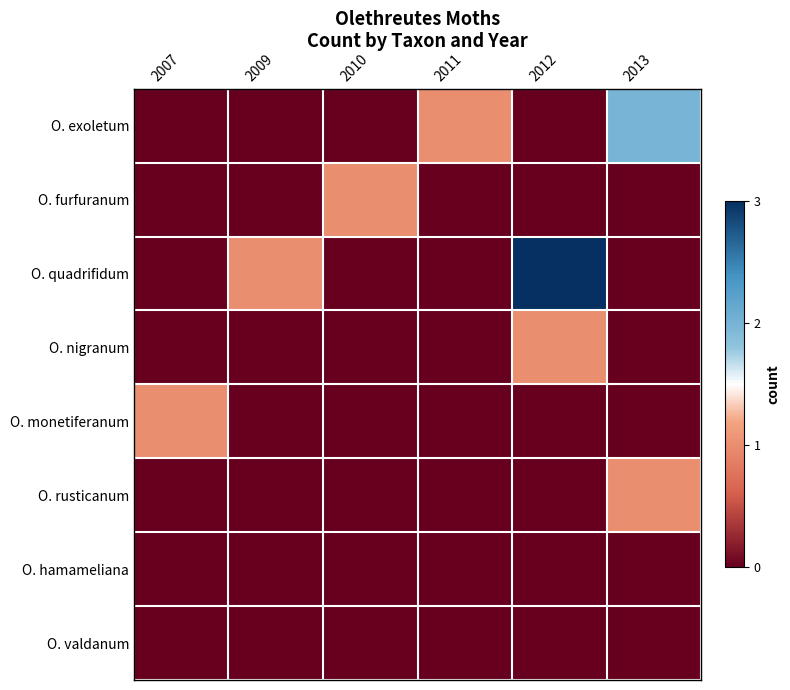

Reading right to left, what are all the values shown in this chart?

O. exoletum: 2013=0.3	2012=-1.0	2011=-0.3	2010=-1.0	2009=-1.0	2007=-1.0
O. furfuranum: 2013=-1.0	2012=-1.0	2011=-1.0	2010=-0.3	2009=-1.0	2007=-1.0
O. quadrifidum: 2013=-1.0	2012=1.0	2011=-1.0	2010=-1.0	2009=-0.3	2007=-1.0
O. nigranum: 2013=-1.0	2012=-0.3	2011=-1.0	2010=-1.0	2009=-1.0	2007=-1.0
O. monetiferanum: 2013=-1.0	2012=-1.0	2011=-1.0	2010=-1.0	2009=-1.0	2007=-0.3
O. rusticanum: 2013=-0.3	2012=-1.0	2011=-1.0	2010=-1.0	2009=-1.0	2007=-1.0
O. hamameliana: 2013=-1.0	2012=-1.0	2011=-1.0	2010=-1.0	2009=-1.0	2007=-1.0
O. valdanum: 2013=-1.0	2012=-1.0	2011=-1.0	2010=-1.0	2009=-1.0	2007=-1.0